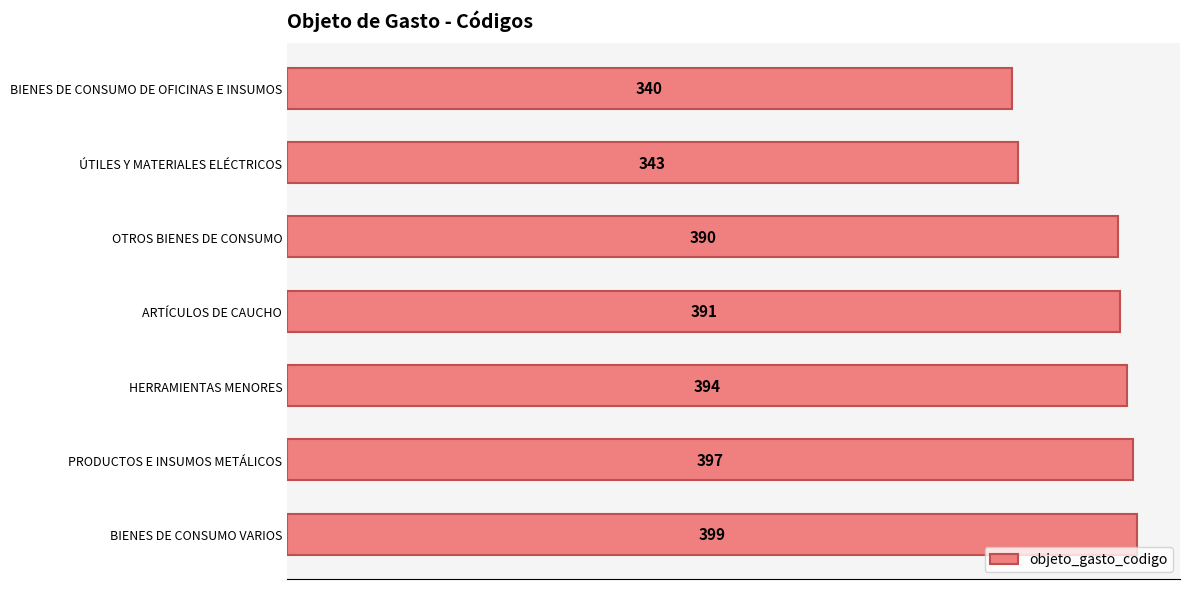

Where is the data nearest to the value 369?

OTROS BIENES DE CONSUMO